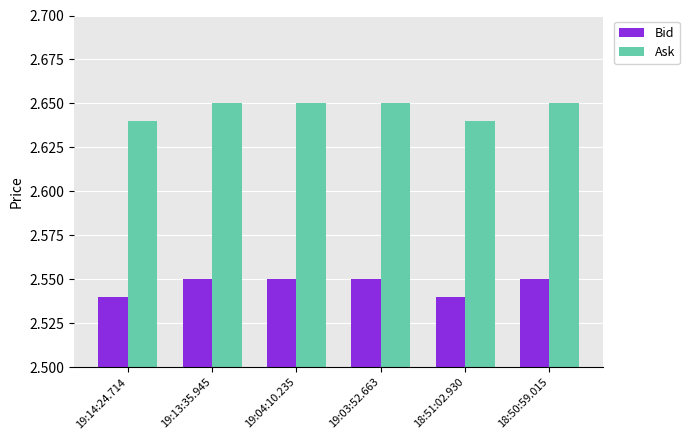

At how many categories does at least one series exceed 2?

6